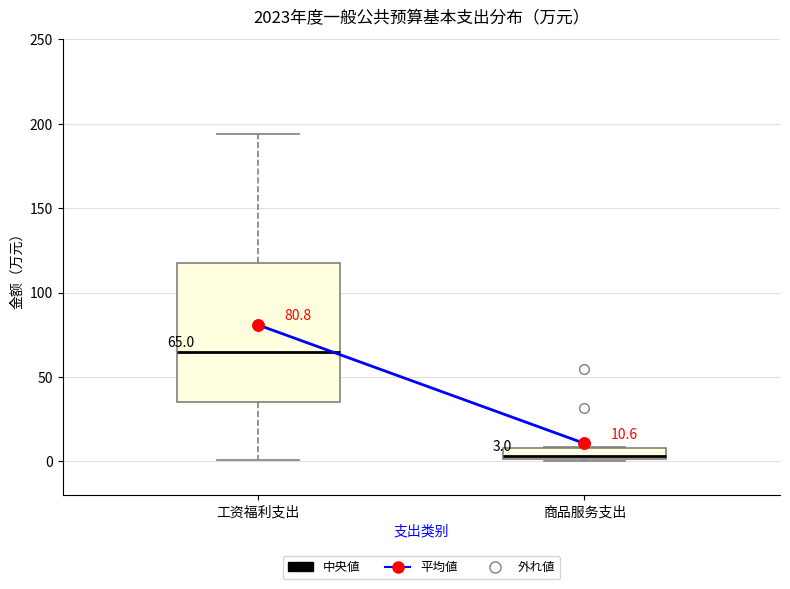

Comparing the boxes themselves (not the whiskers), which one is the tallest?

工资福利支出